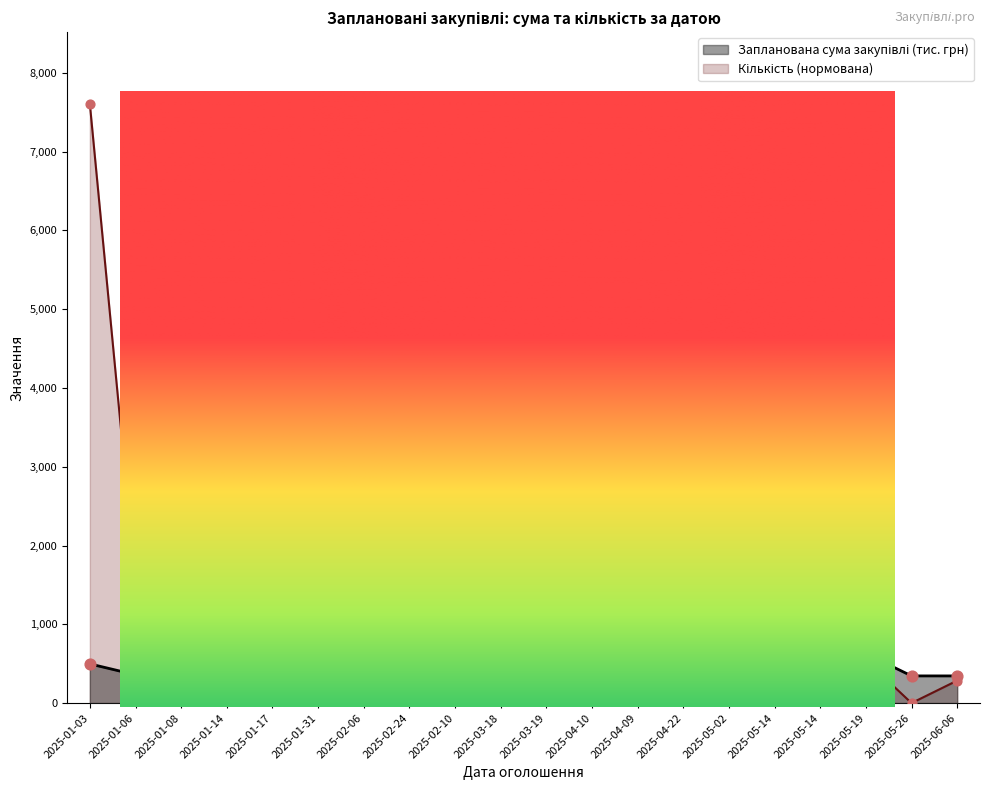

Which series contains the lowest Y value?

Кількість